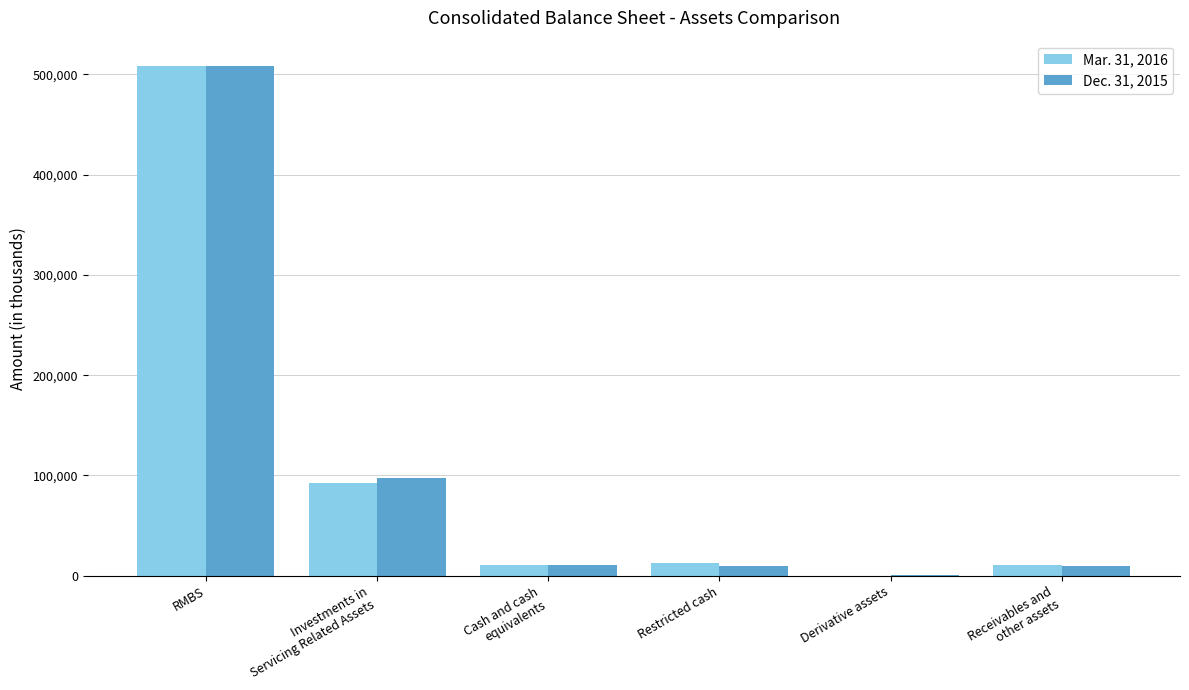

The Mar. 31, 2016 series shows 12906 at Restricted cash. True or false?

True